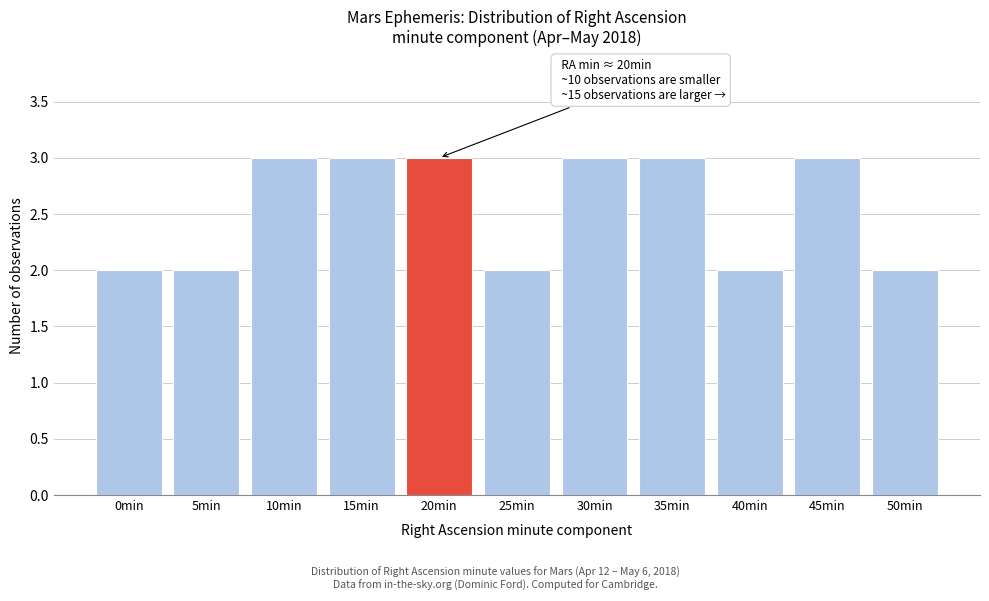

Reading left to right, list all the values displayed in this chart.

2	2	3	3	3	2	3	3	2	3	2